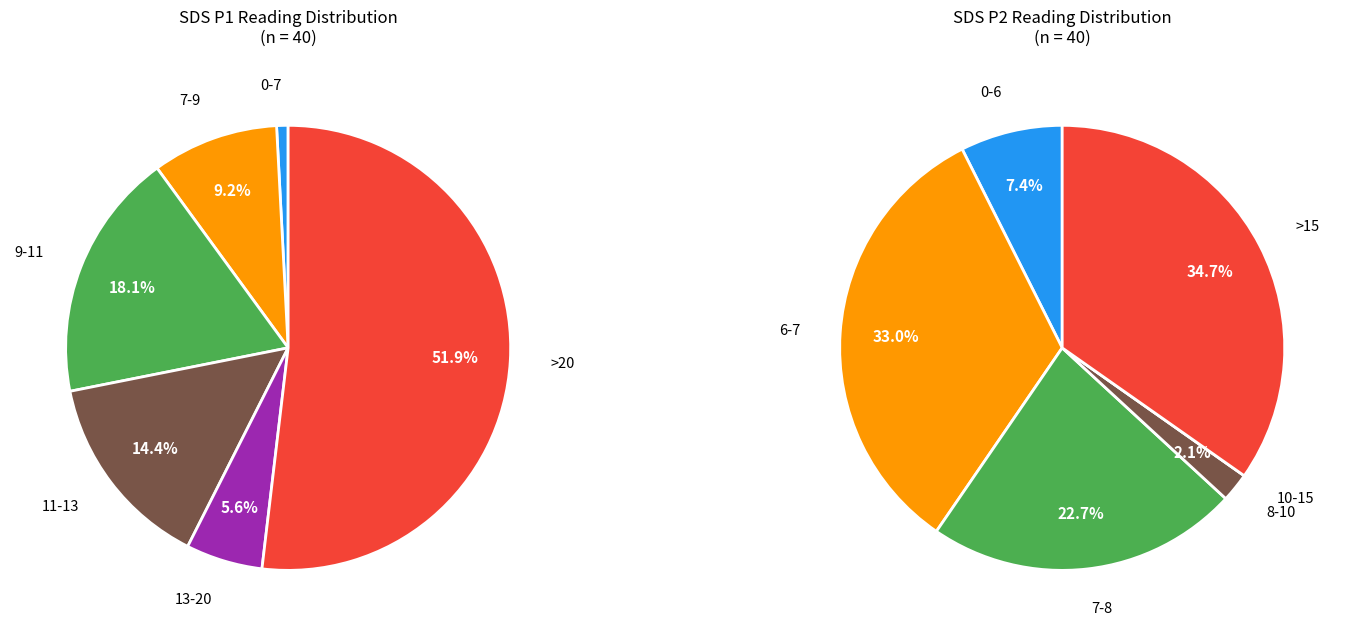

To the nearest percent, what percentage of the pie is 01:40?

1%